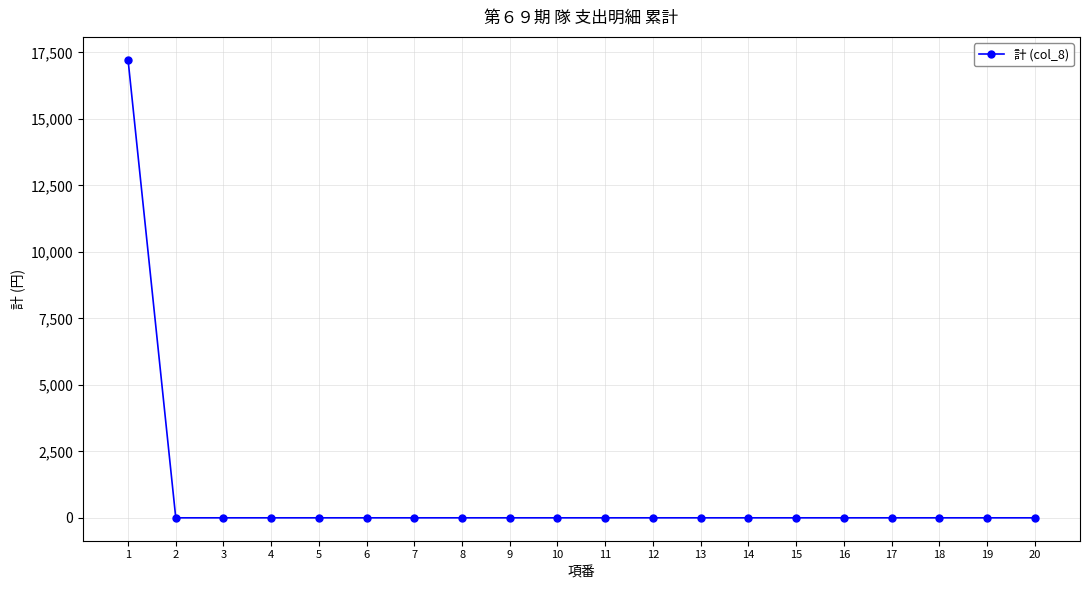

Reading right to left, list all the values displayed in this chart.

0	0	0	0	0	0	0	0	0	0	0	0	0	0	0	0	0	0	0	17220